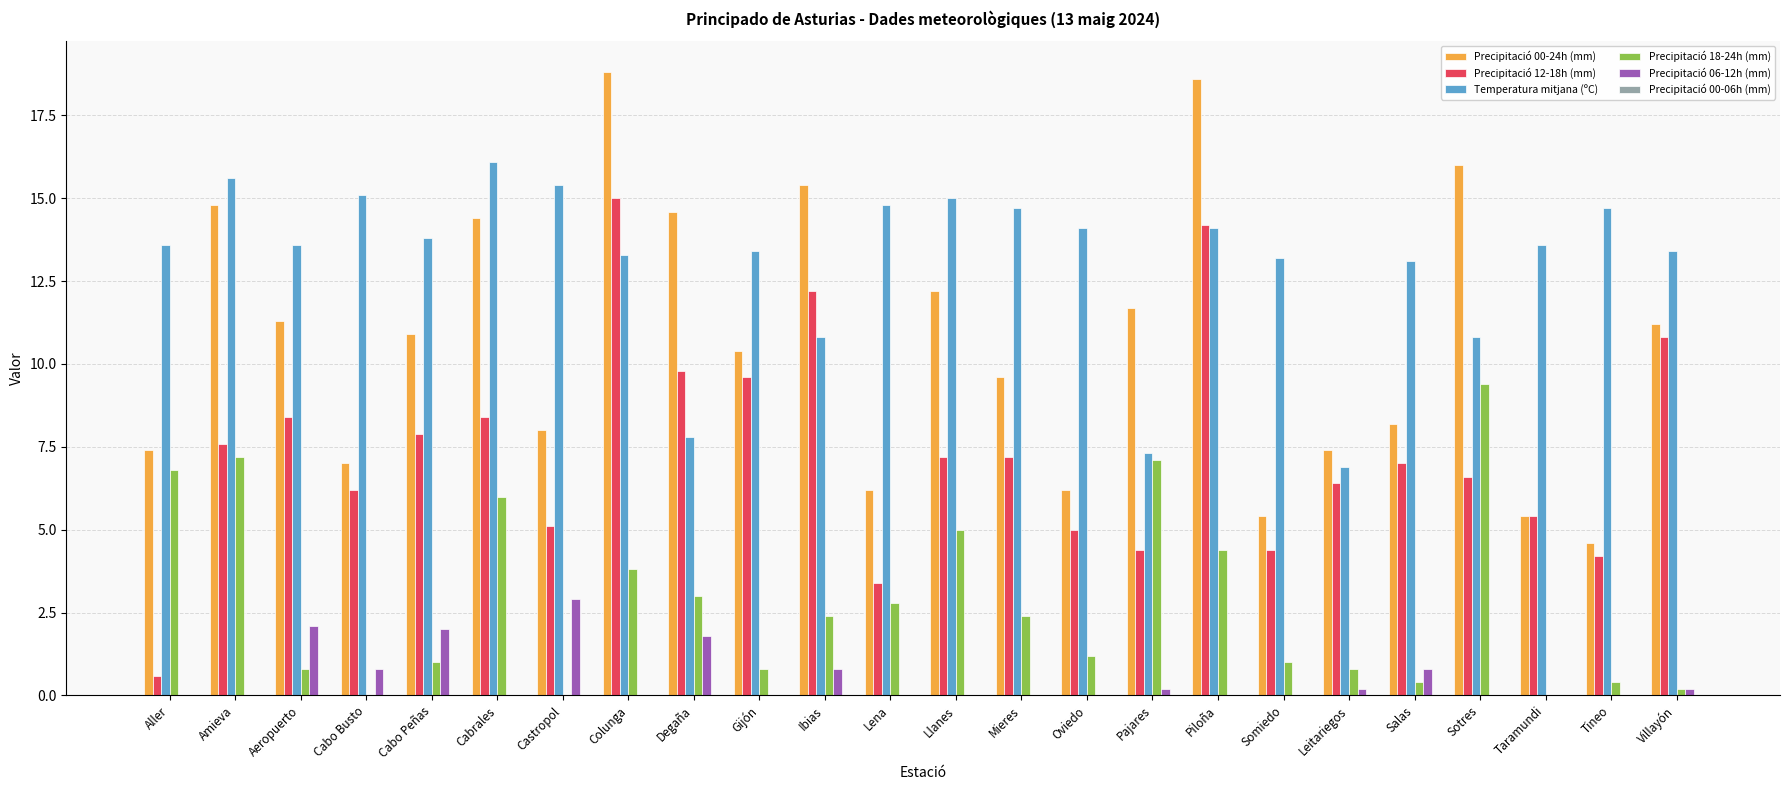

What is the sum of the Precipitació 00-24h (mm) values at Lena and Villayón?

17.4